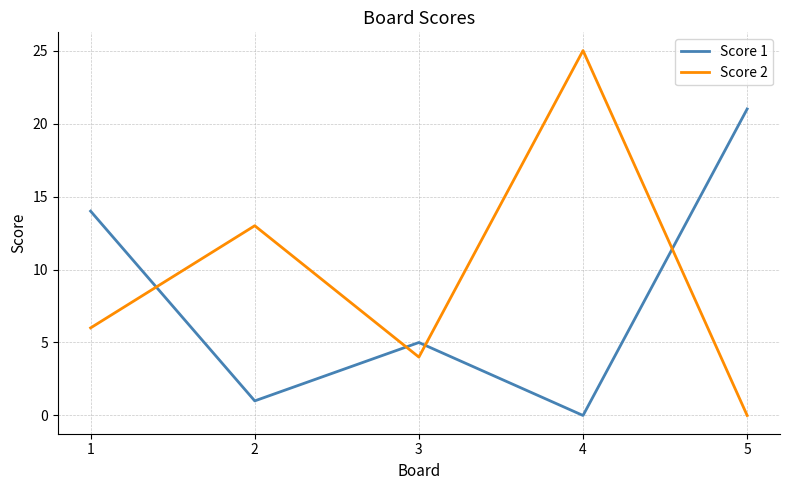

List the series in order of their overall mean, lowest first.

Score 1, Score 2